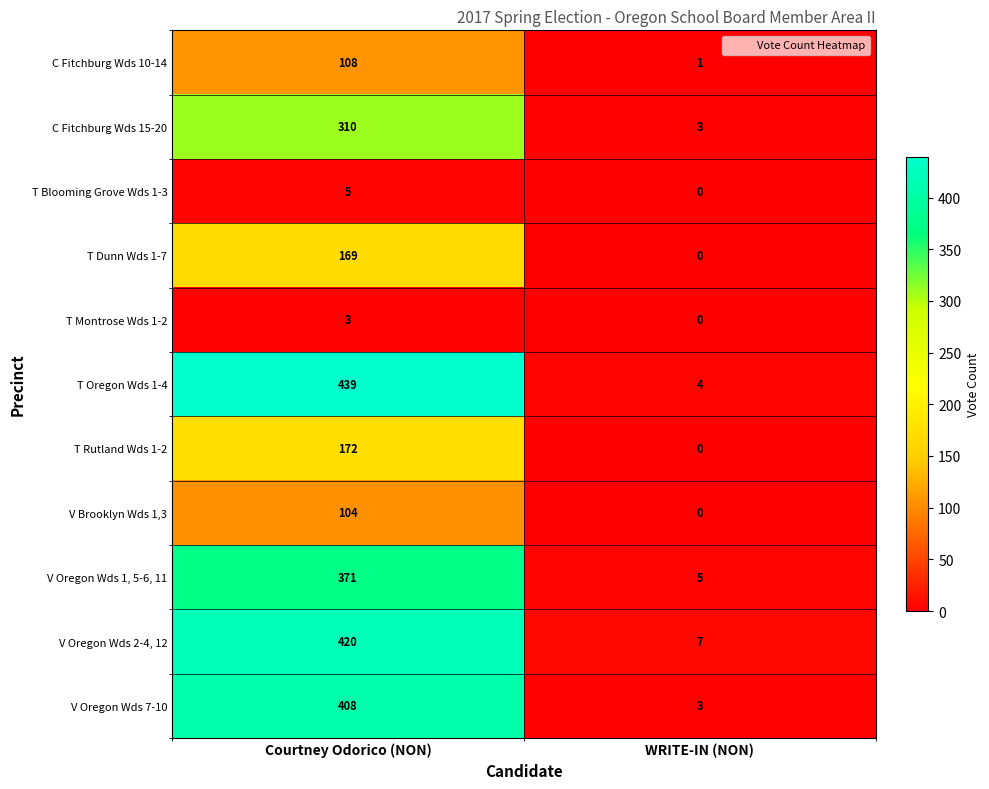

What is the difference between the maximum and minimum values in the V Brooklyn Wds 1,3 series?

104